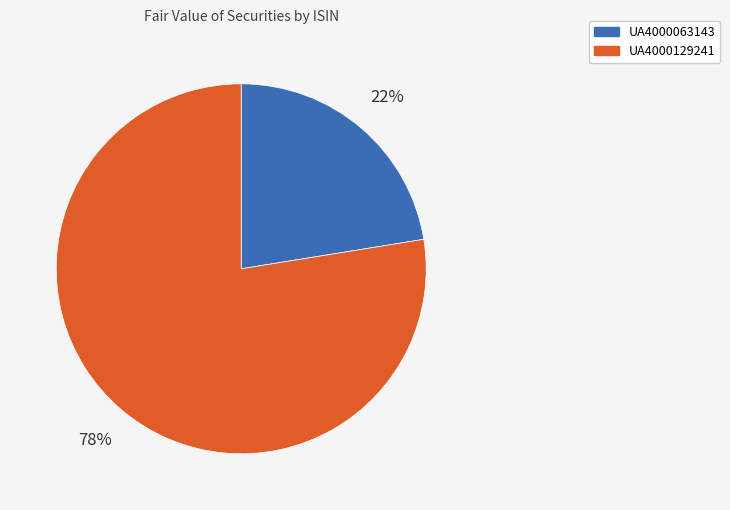

What percentage is the UA4000063143 slice, to the nearest percent?

22%